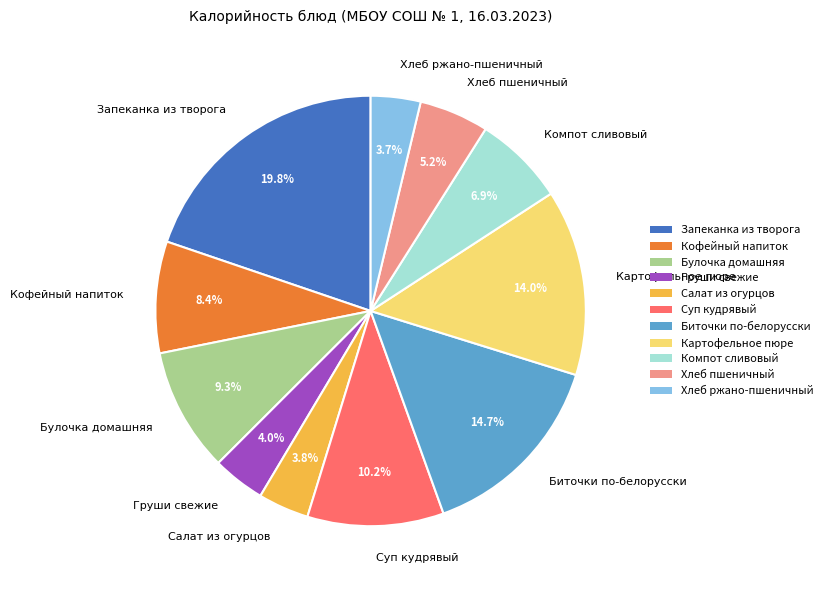

Is it true that Запеканка из творога is 20% of the pie?

True